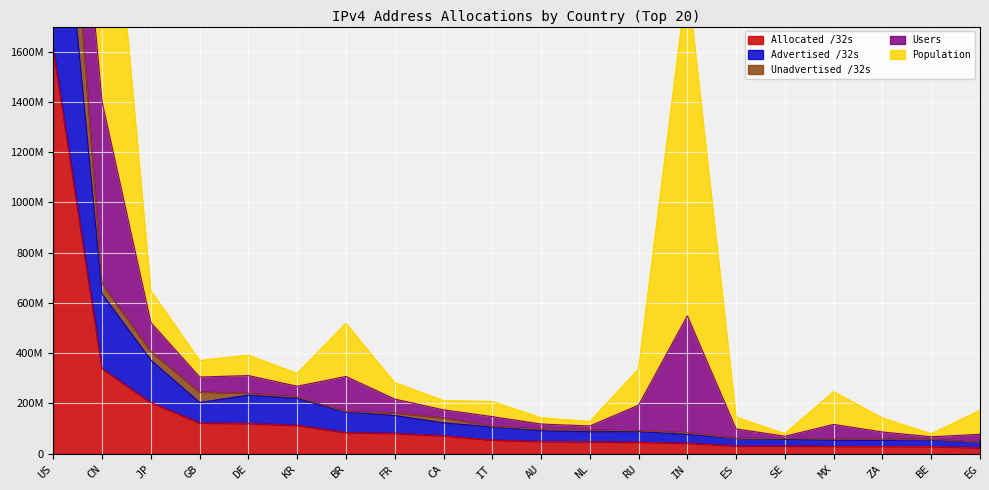

Where is the first local maximum for Advertised /32s?

DE